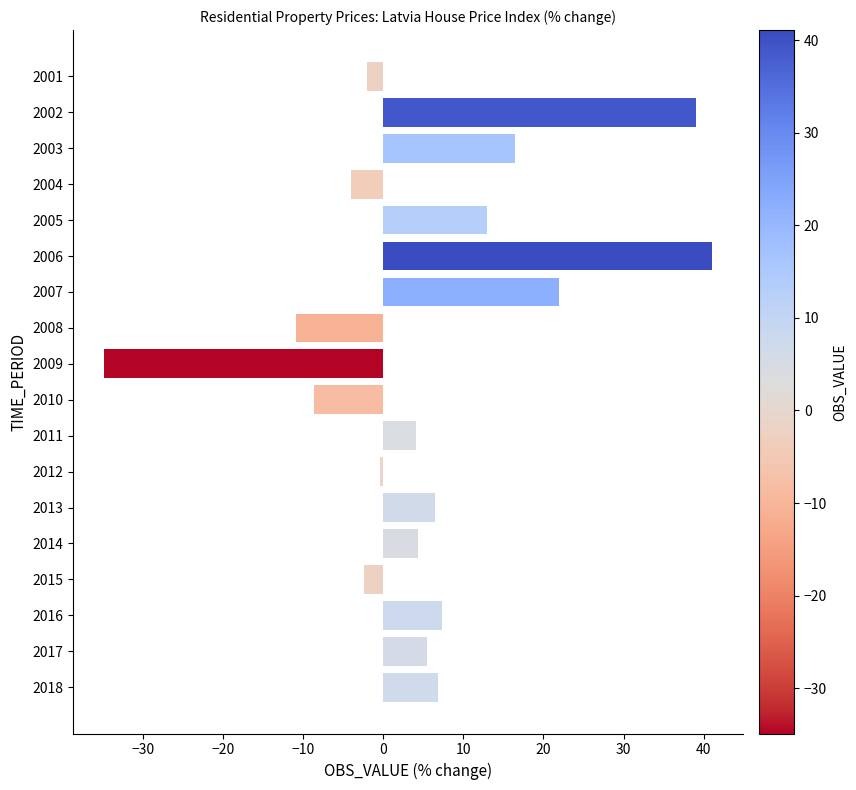

How many distinct data groups are displayed?

1